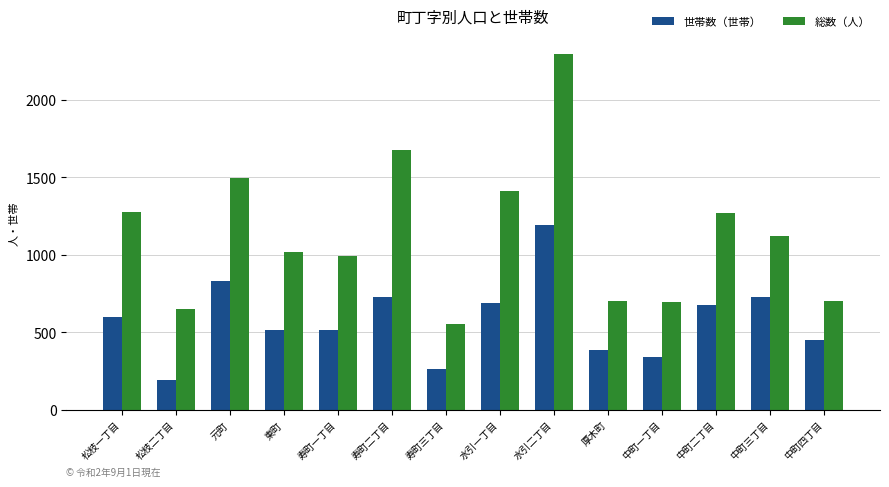

Which label corresponds to the smallest value in the chart?

松枝二丁目